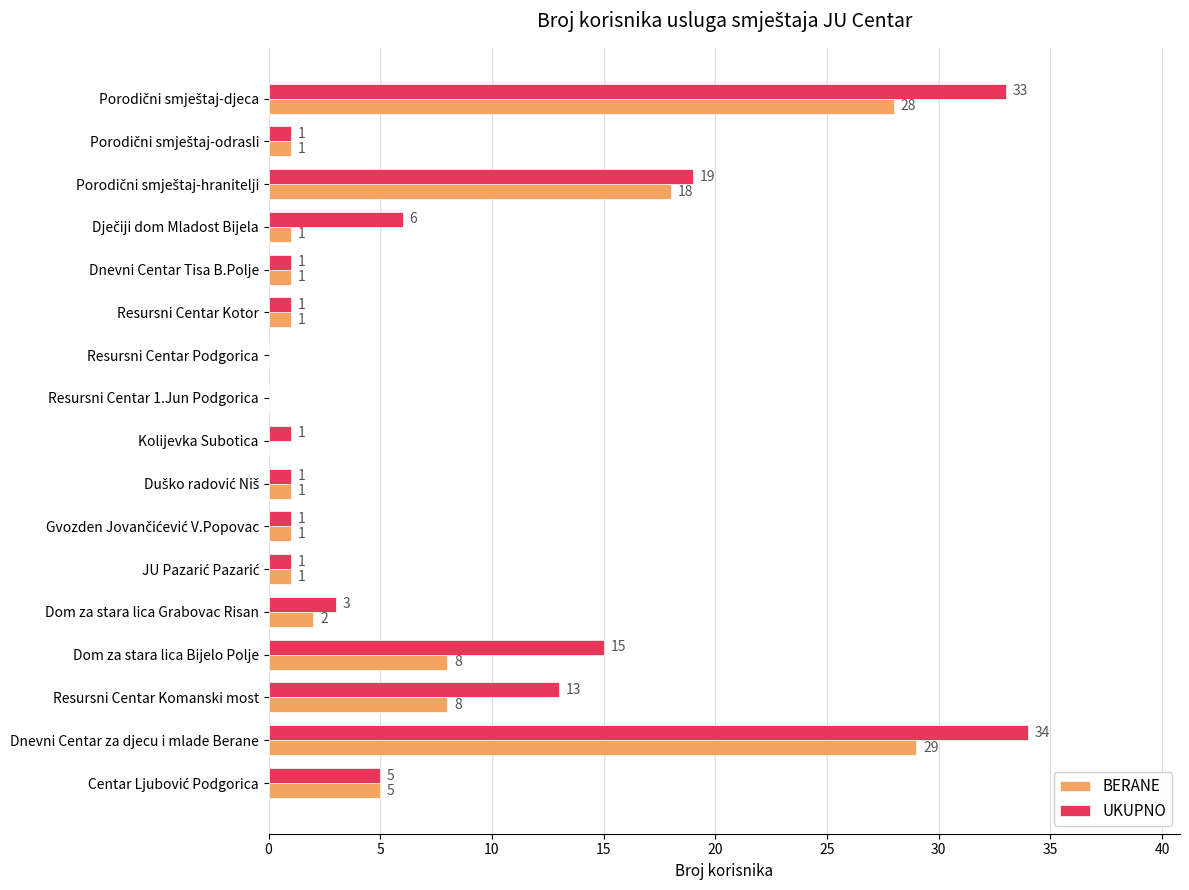

Which series has the largest total across all categories?

UKUPNO